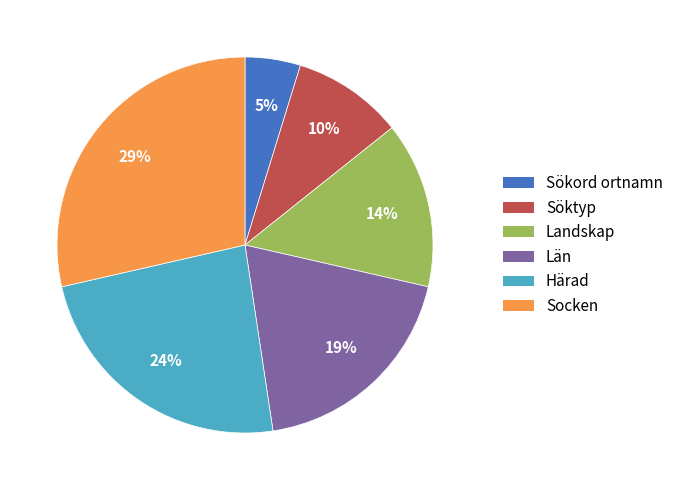

What percentage is the Sökord ortnamn slice, to the nearest percent?

5%